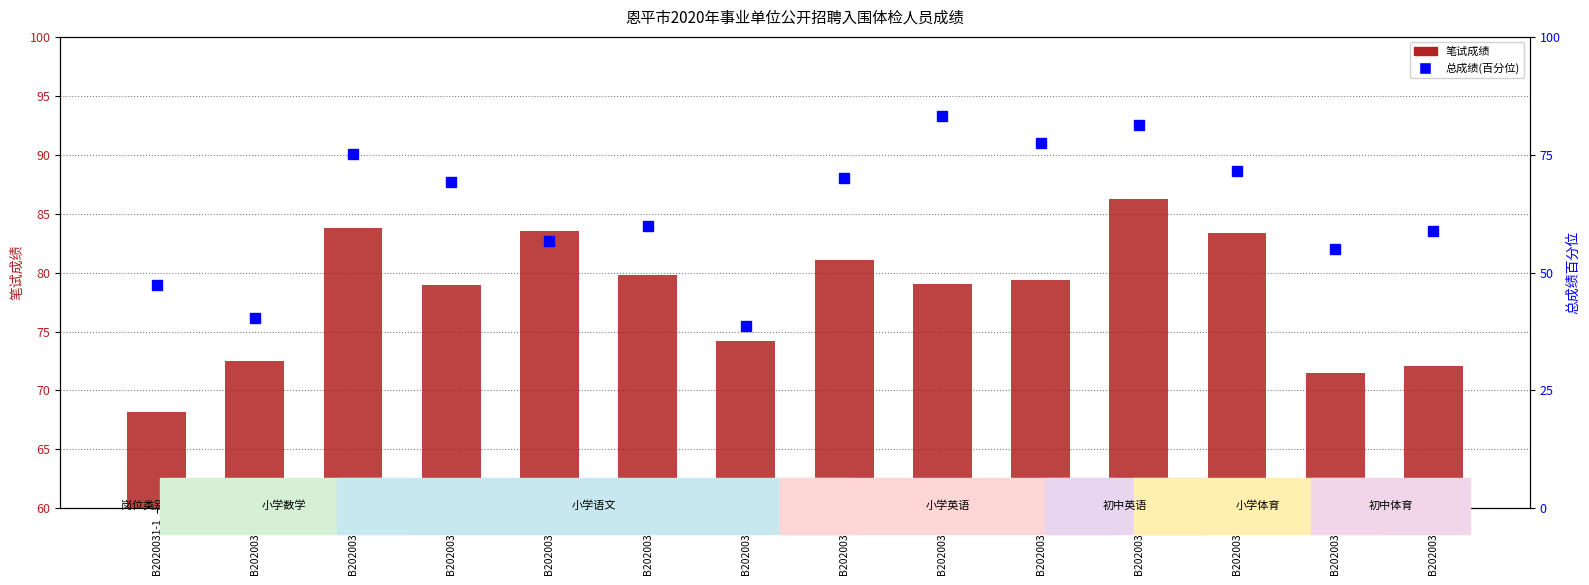

List the series in order of their overall mean, lowest first.

总成绩(百分位), 笔试成绩